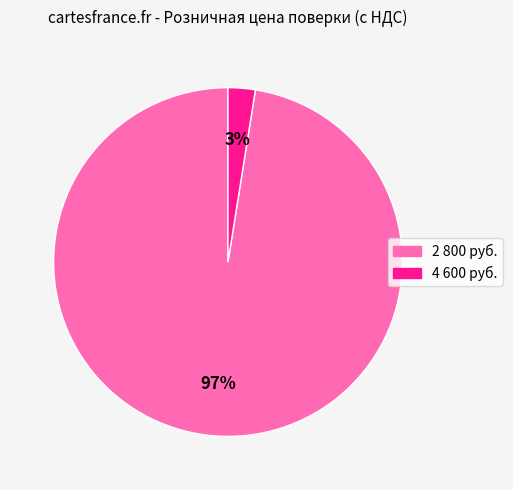

To the nearest percent, what is the average slice percentage?

50%